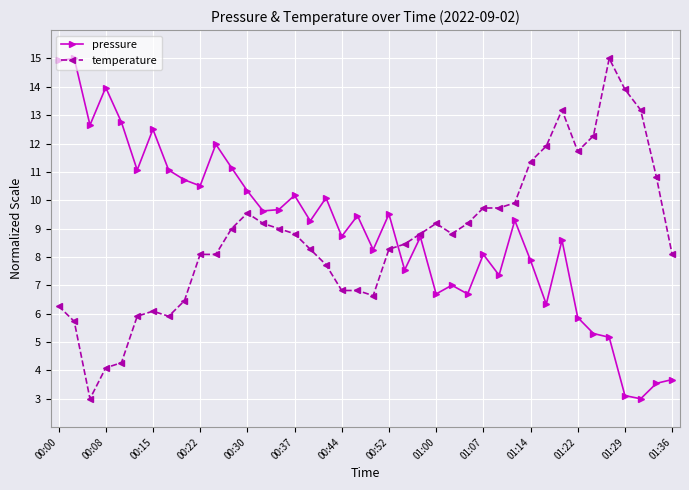

What is the value of the pressure point at the 9th from the left?

10.7